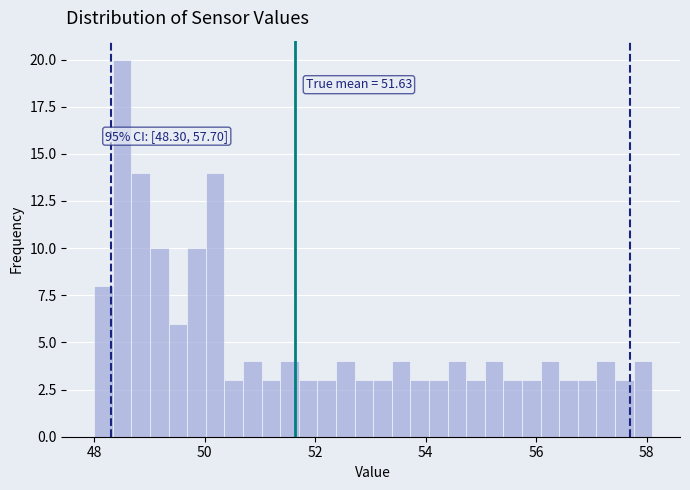

Around what value on the x-axis is the tallest bar? Give the approximate position of its centre, as read against the axis.

48.6